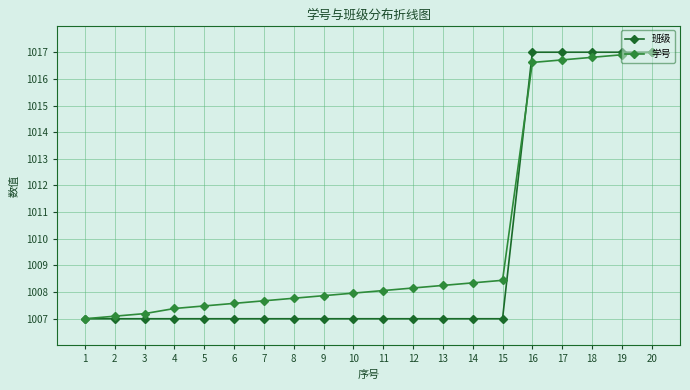

The value of 学号 at 10 is 1008.0. True or false?

True